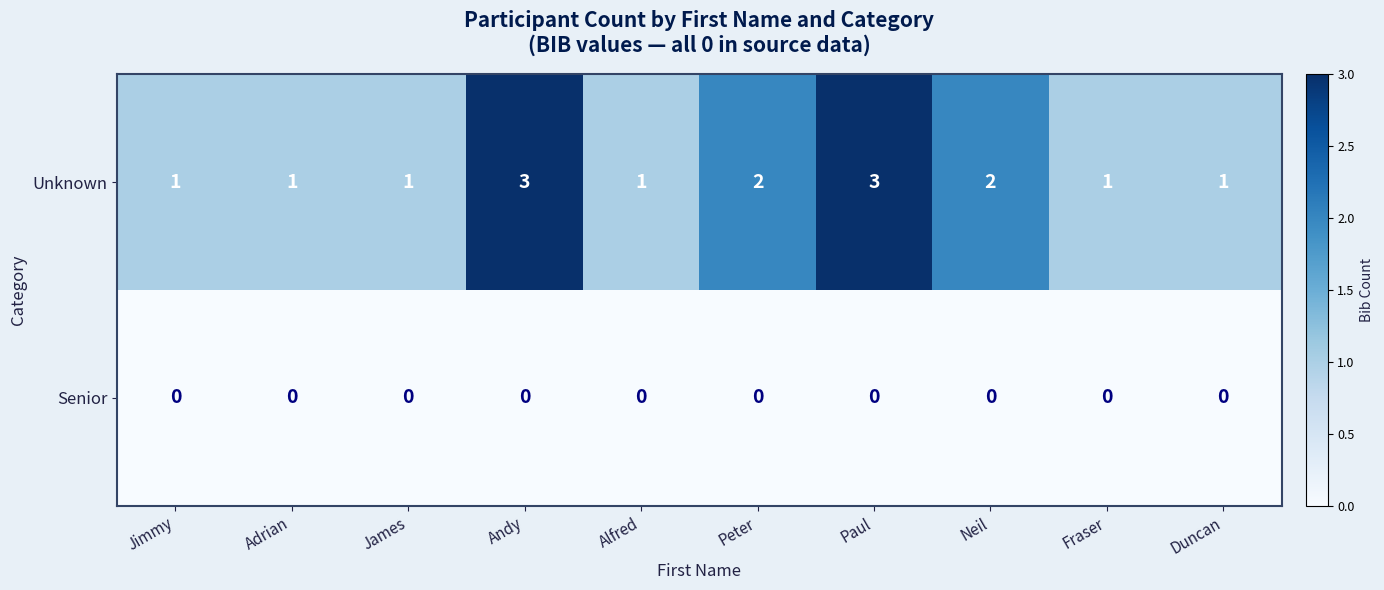

Which series changed the most between Adrian and Peter?

row_0